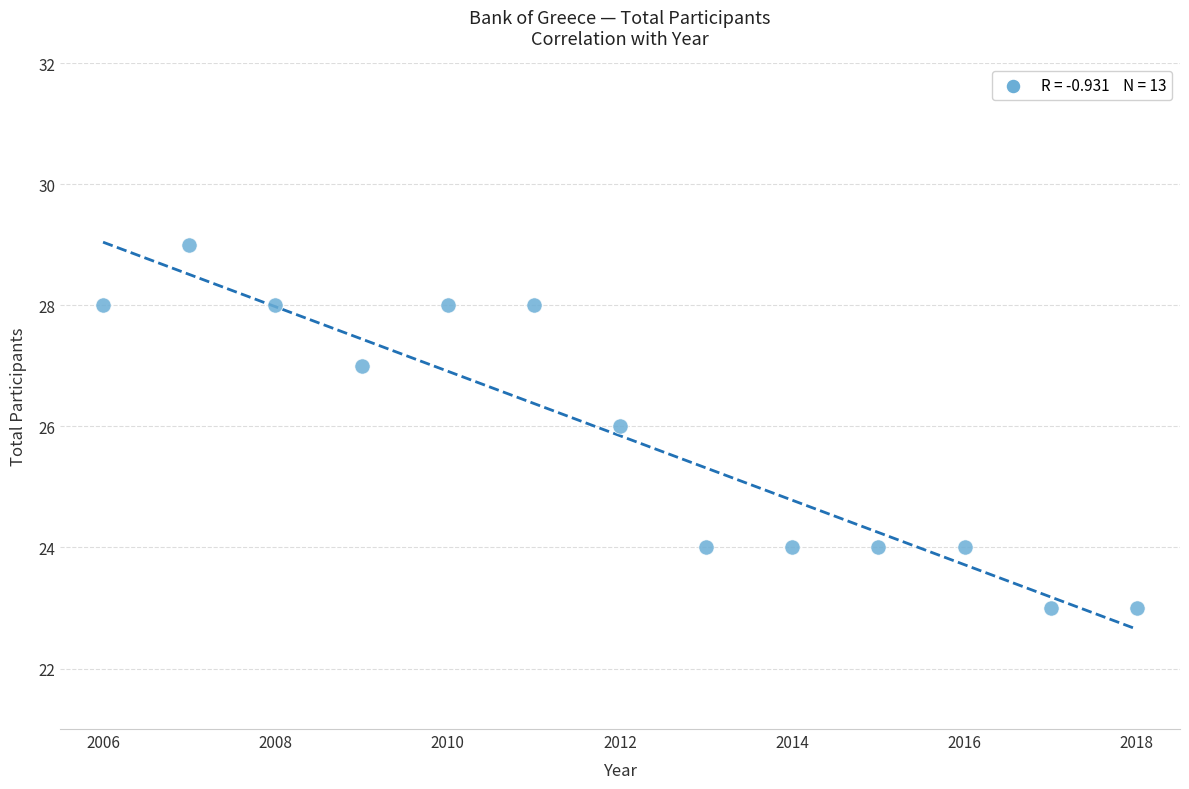

What is the range of Y values (max minus min)?

6